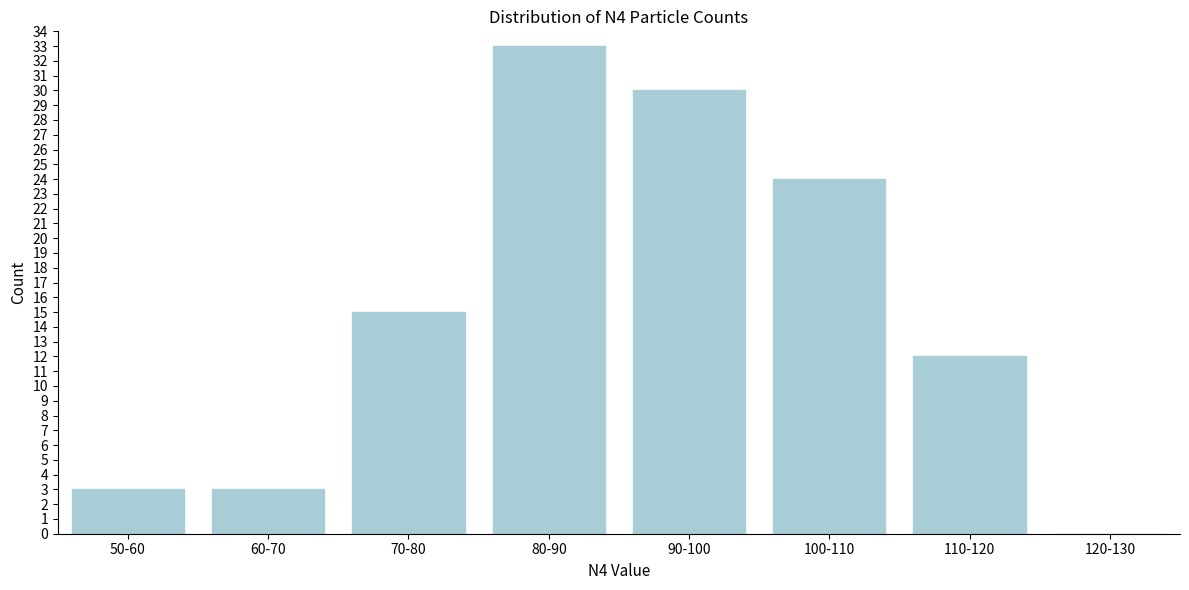

Reading right to left, what are all the values shown in this chart?

120-130=0	110-120=12	100-110=24	90-100=30	80-90=33	70-80=15	60-70=3	50-60=3